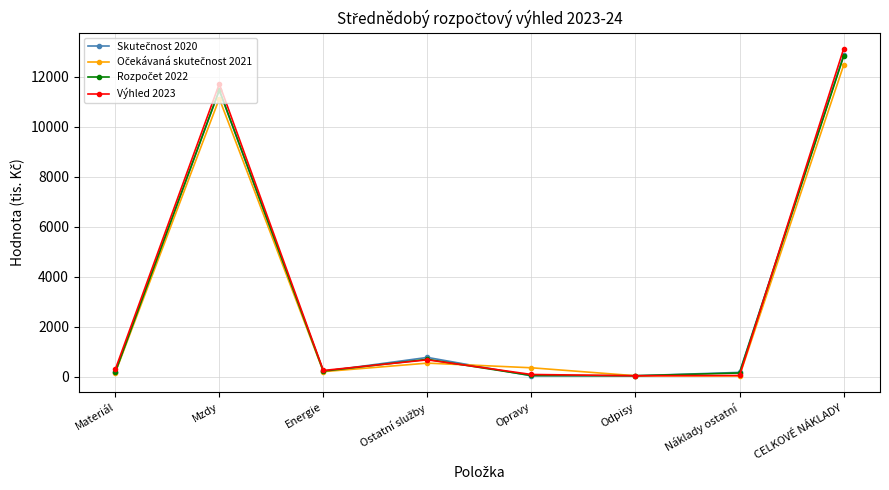

What is the total value across all series at Mzdy?

45775.3